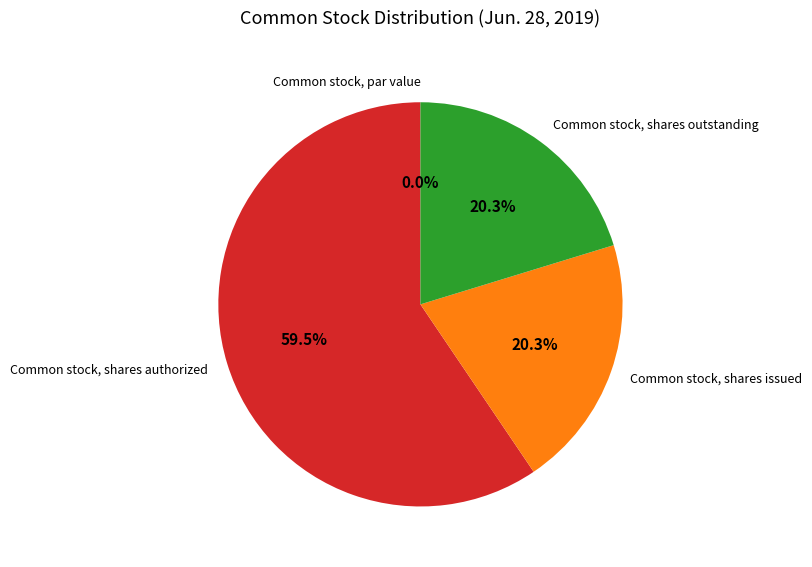

Which slice is the smallest?

Common stock, par value